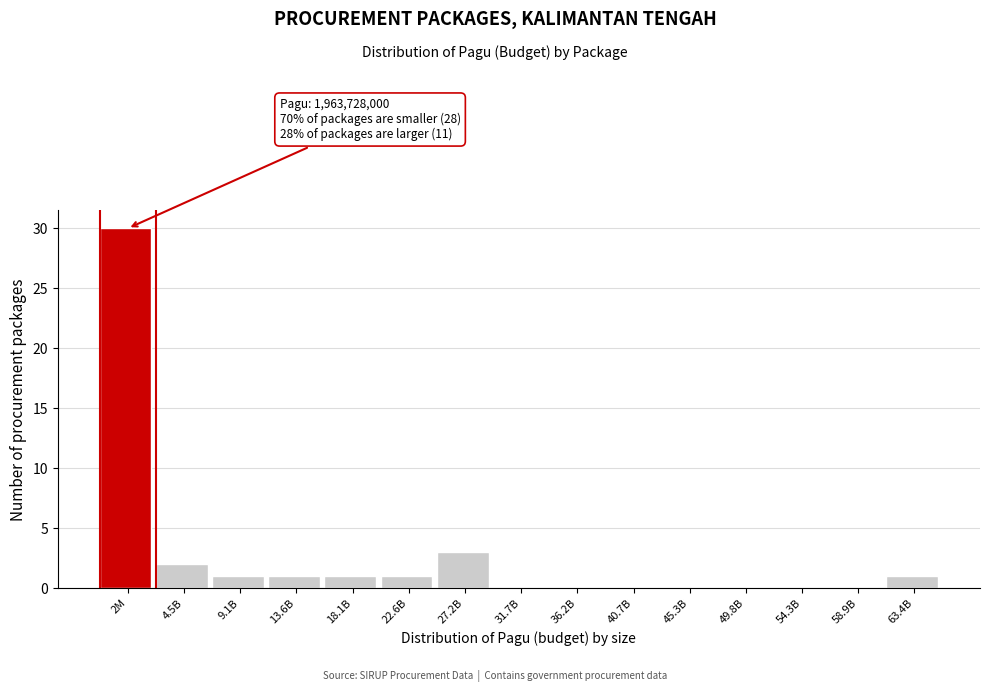

Reading left to right, list all the values displayed in this chart.

2M=30	4.5B=2	9.1B=1	13.6B=1	18.1B=1	22.6B=1	27.2B=3	31.7B=0	36.2B=0	40.7B=0	45.3B=0	49.8B=0	54.3B=0	58.9B=0	63.4B=1